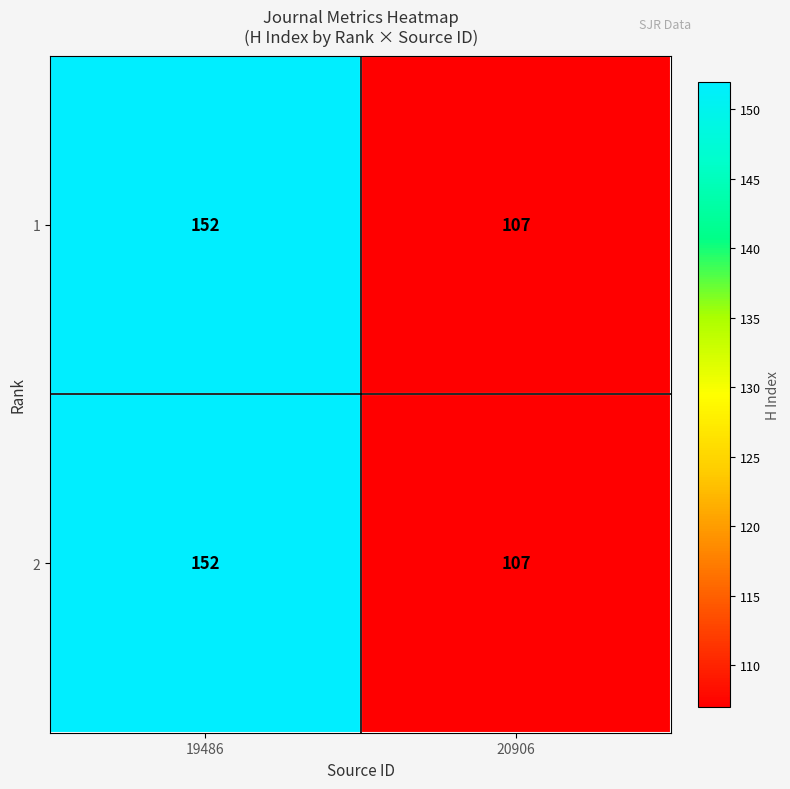

Is the value of 2 at 20906 greater than the value of 1 at 19486?

No